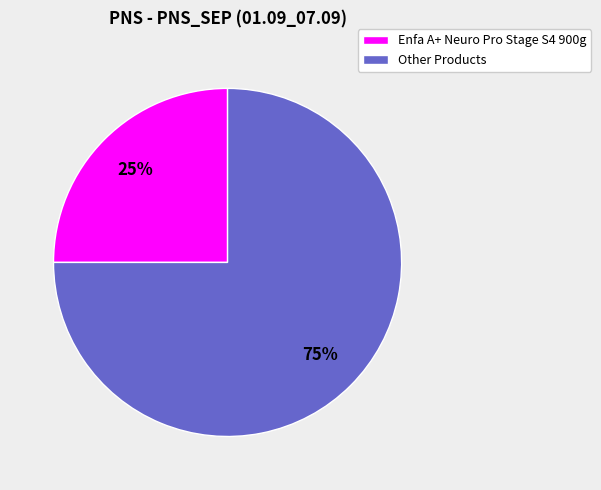

How many slices are in this pie chart?

2